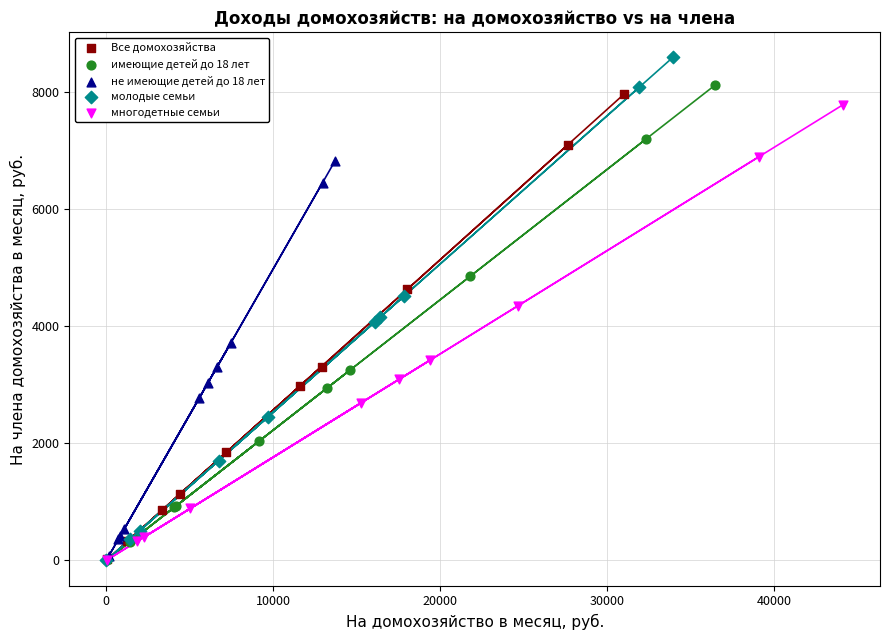

Which series contains the highest Y value?

молодые семьи